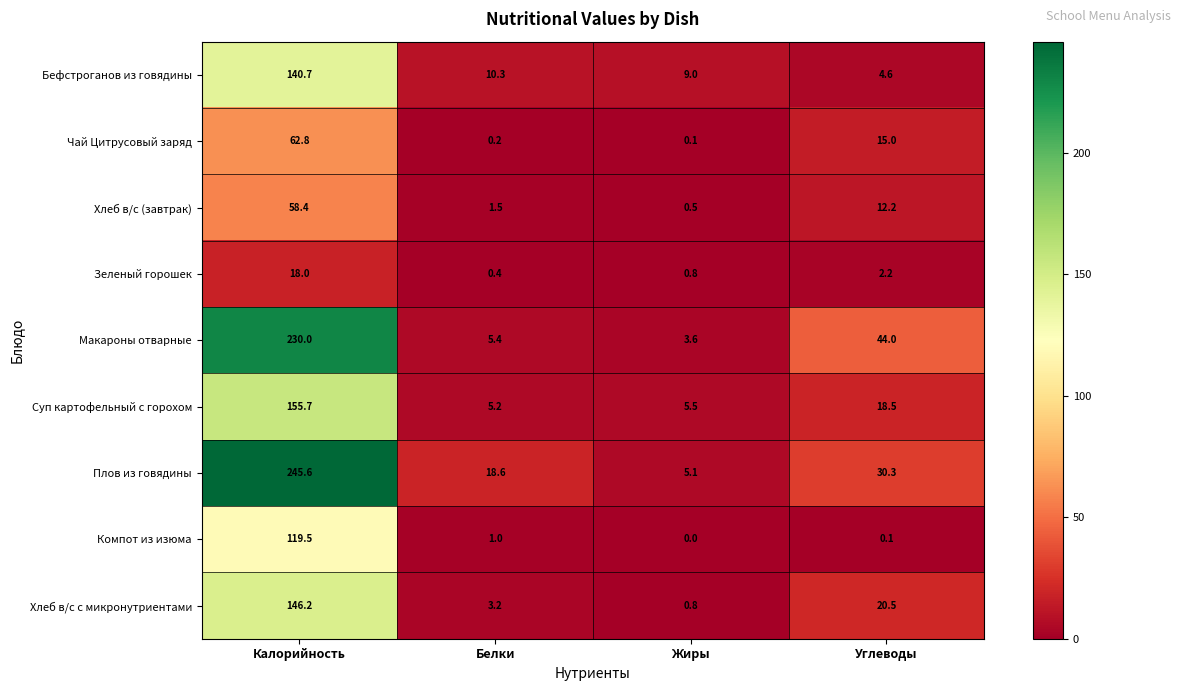

At Белки, list the series in order from largest to smallest.

Плов из говядины, Бефстроганов из говядины, Макароны отварные, Суп картофельный с горохом, Хлеб в/с с микронутриентами, Хлеб в/с (завтрак), Компот из изюма, Зеленый горошек, Чай Цитрусовый заряд